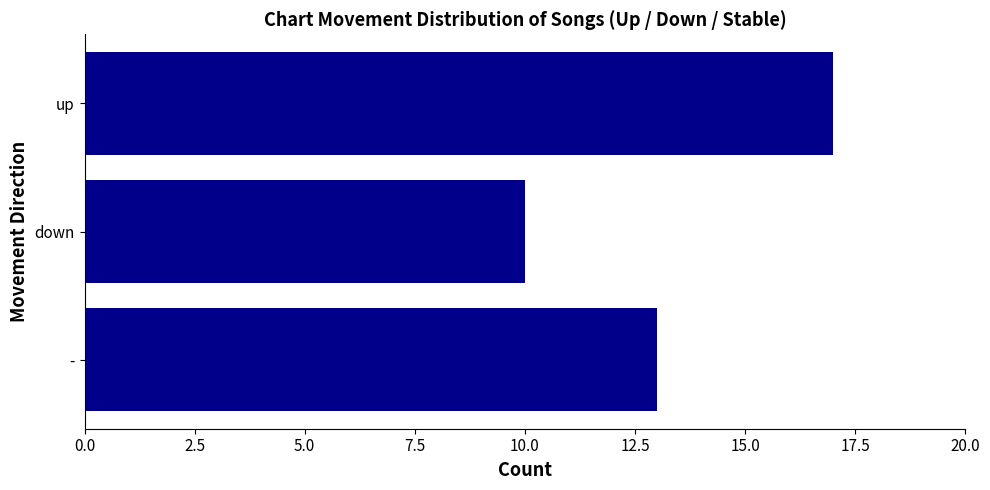

Which has a higher value, - or up?

up